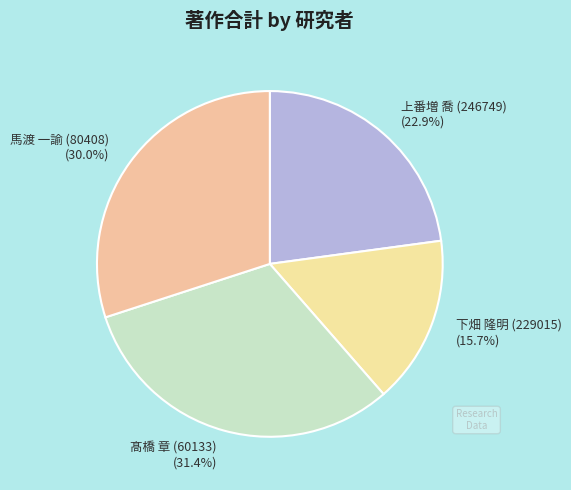

Which category has the biggest portion of the pie?

髙橋 章 (60133)